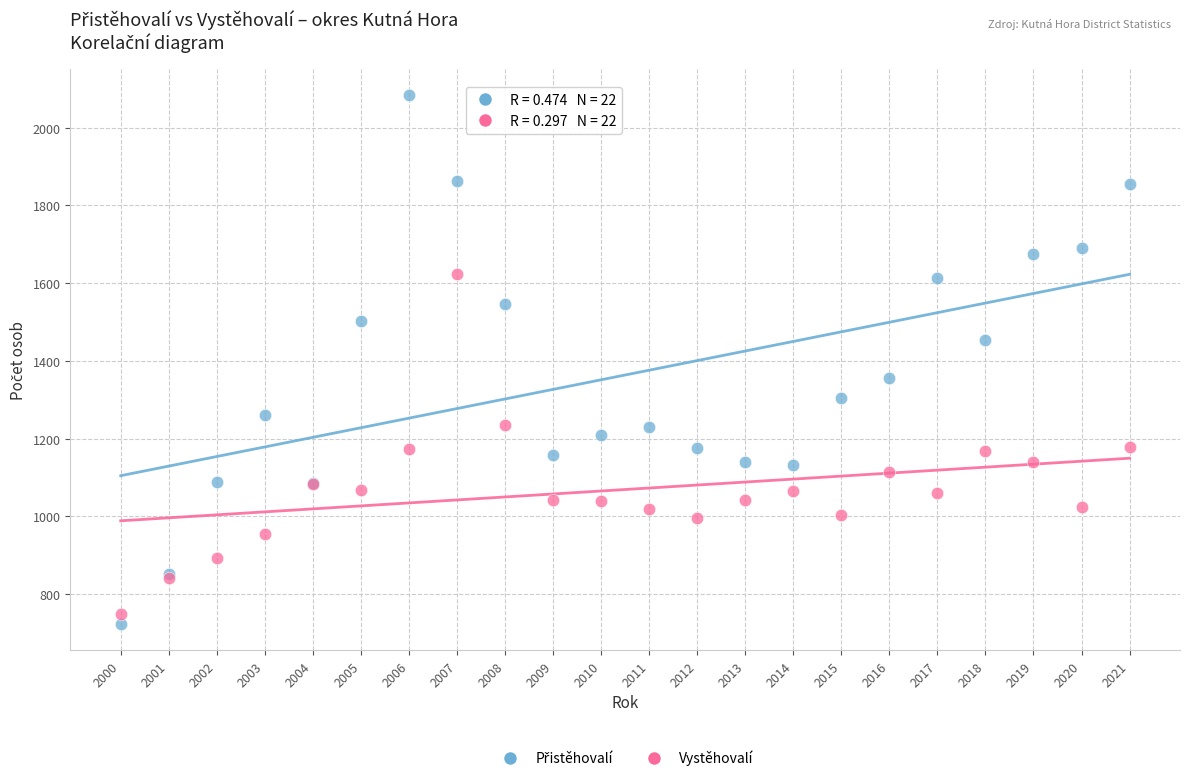

What is the X range (max minus min) for the scatter plot?

21